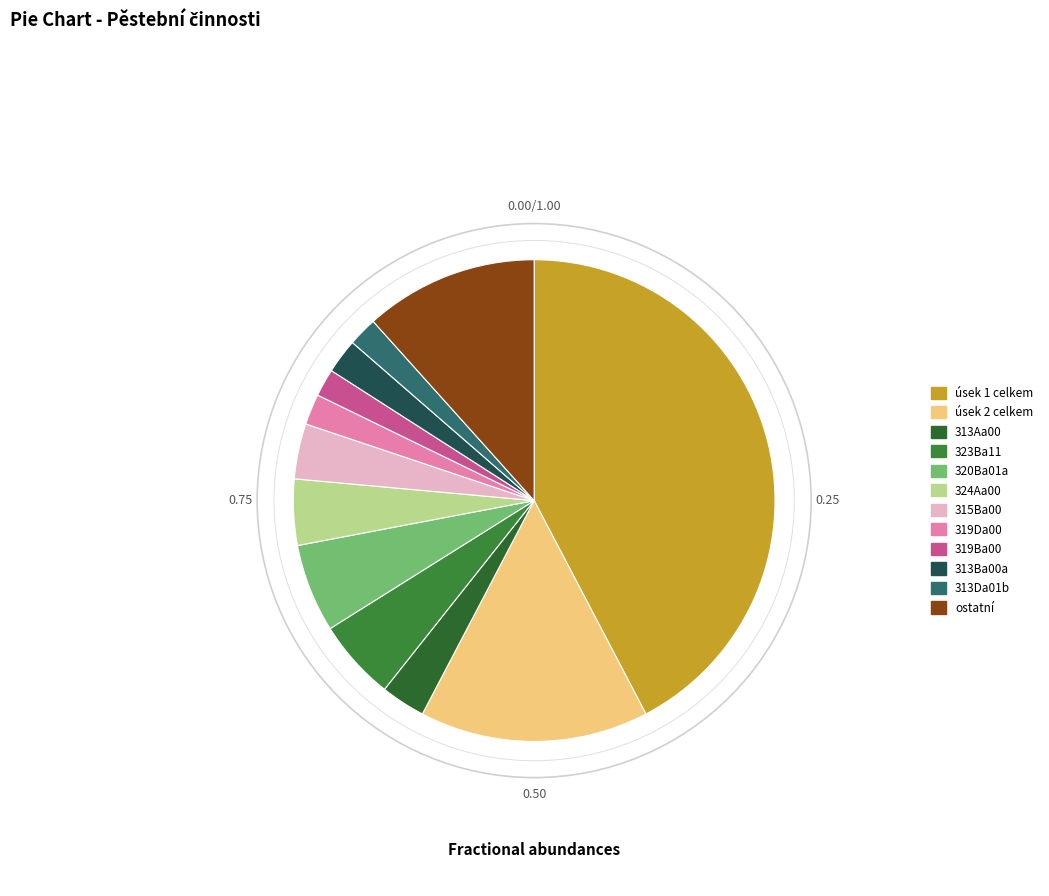

To the nearest percent, what portion does 320Ba01a represent?

6%